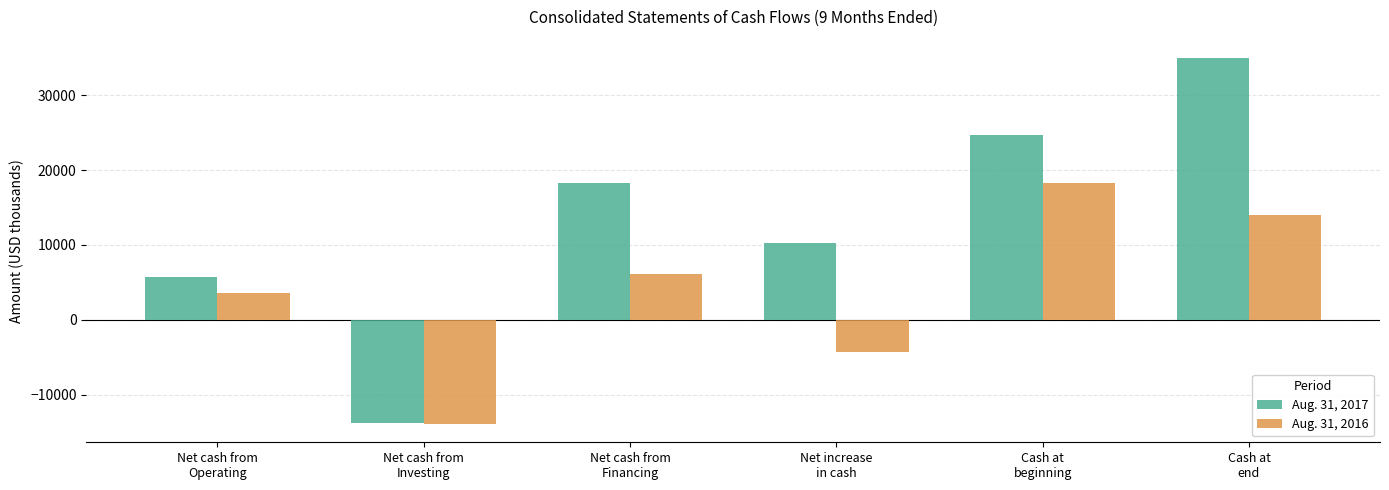

Which category has the highest value across all series?

Cash at
end